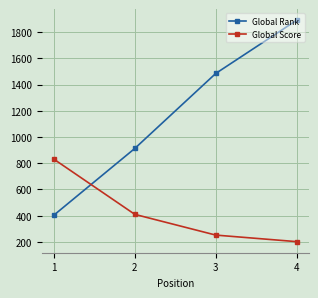

Which label corresponds to the largest value in the chart?

4